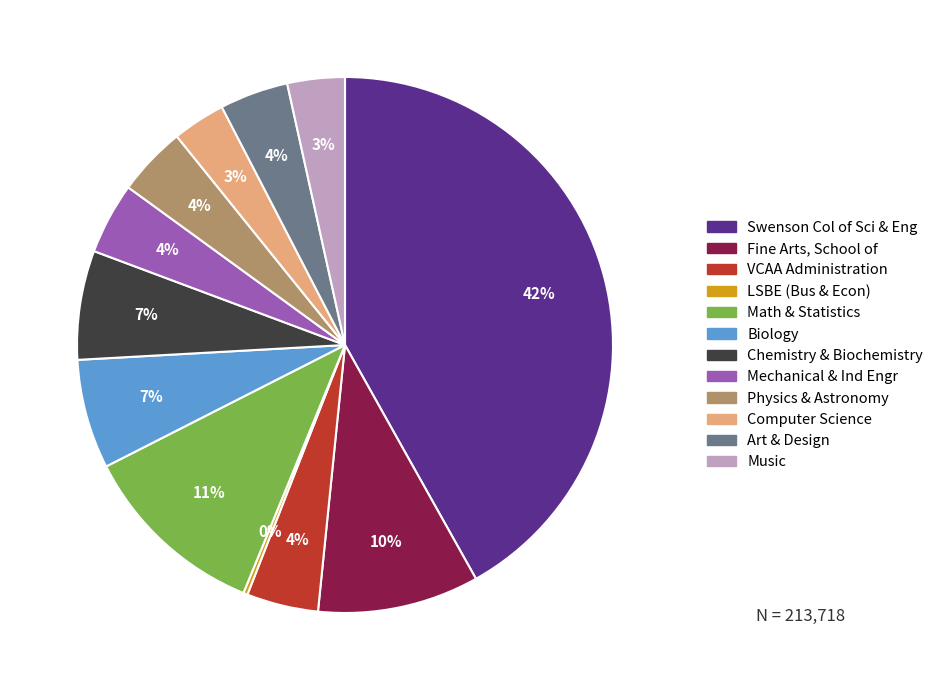

To the nearest percent, what is the difference between the largest and smallest slice percentages?

42%